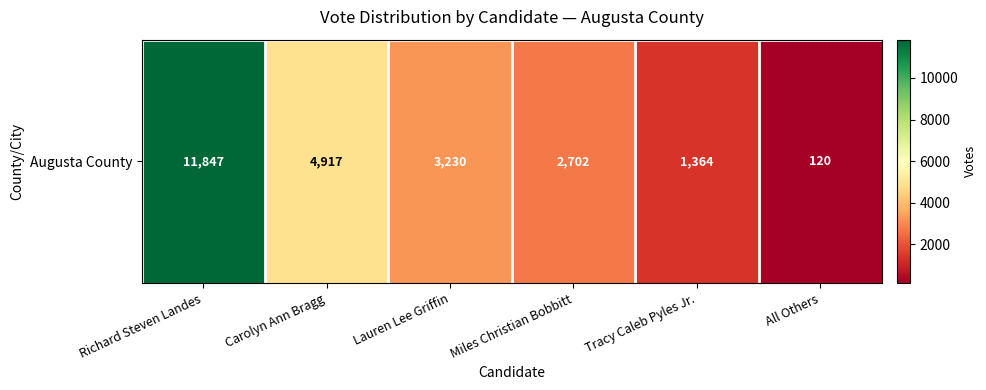

What is the average value?

4030